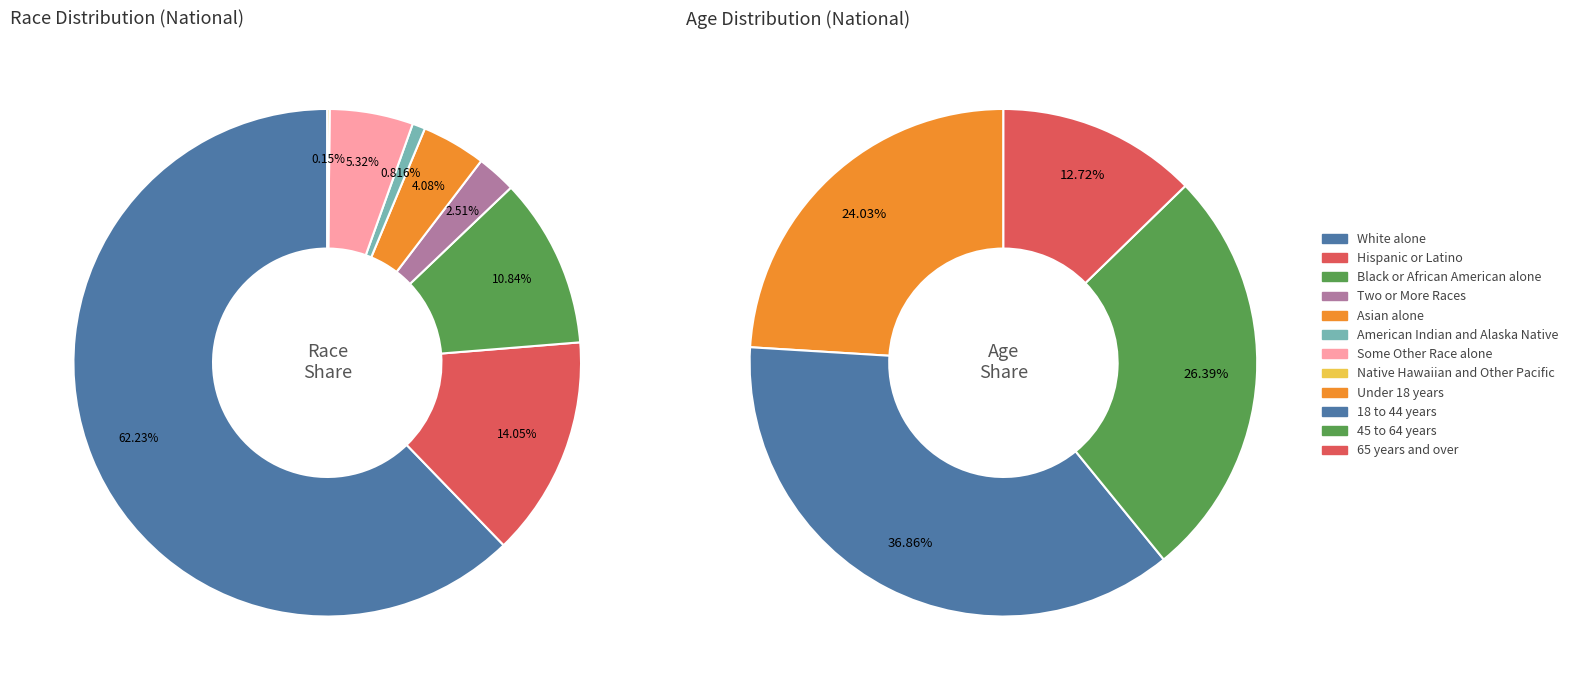

What percentage is the Black or African American alone slice, to the nearest percent?

11%